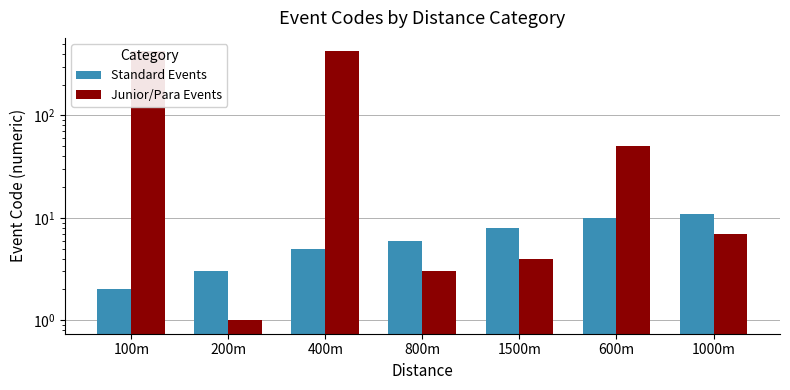

Which series has the largest range (max minus min)?

Junior/Para Events